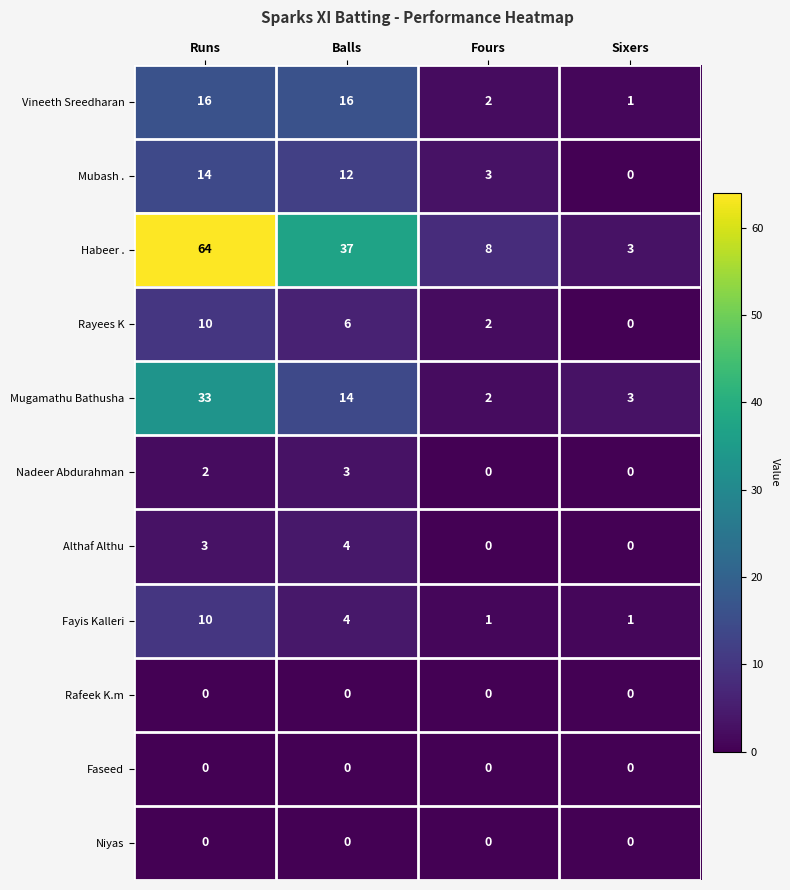

What is the total value across all series at Fours?

18